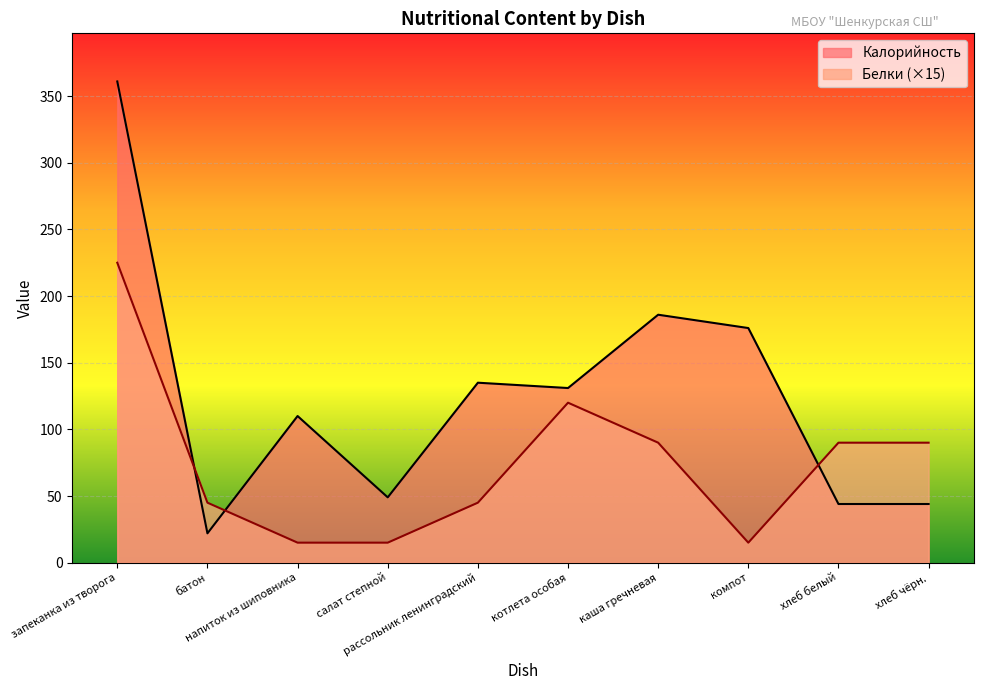

Reading left to right, transcribe all the data shown in this chart.

Калорийность: запеканка из творога=361	батон=22	напиток из шиповника=110	салат степной=49	рассольник ленинградский=135	котлета особая=131	каша гречневая=186	компот=176	хлеб белый=44	хлеб чёрн.=44
Белки: запеканка из творога=225	батон=45	напиток из шиповника=15	салат степной=15	рассольник ленинградский=45	котлета особая=120	каша гречневая=90	компот=15	хлеб белый=90	хлеб чёрн.=90